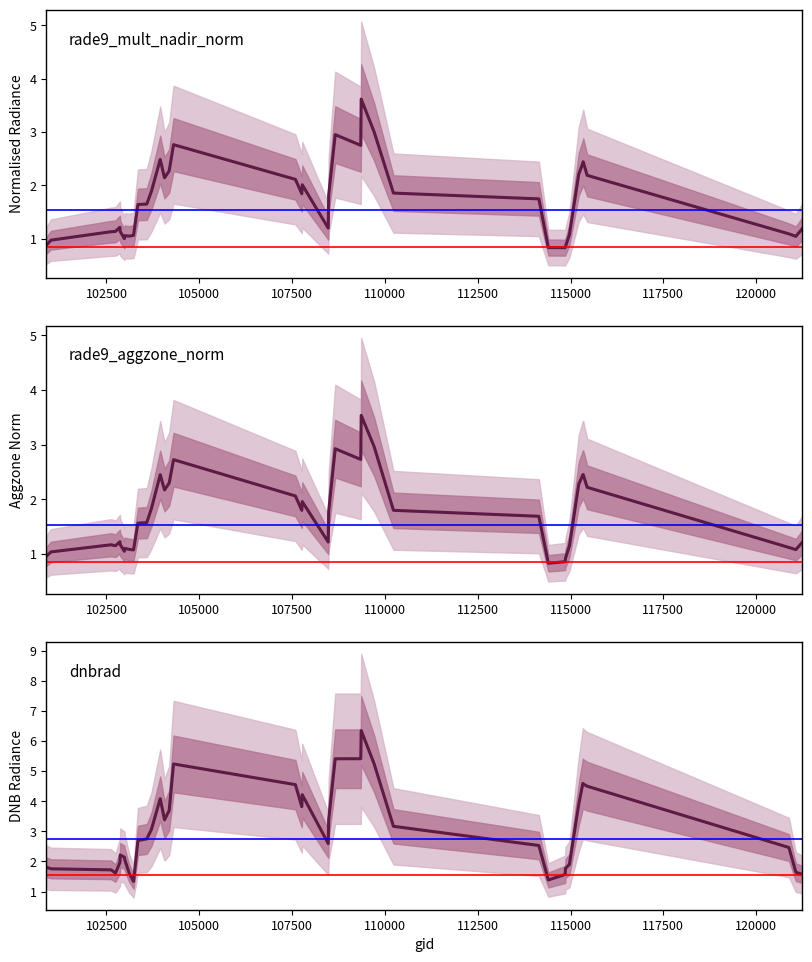

Which series has the largest total across all categories?

dnbrad